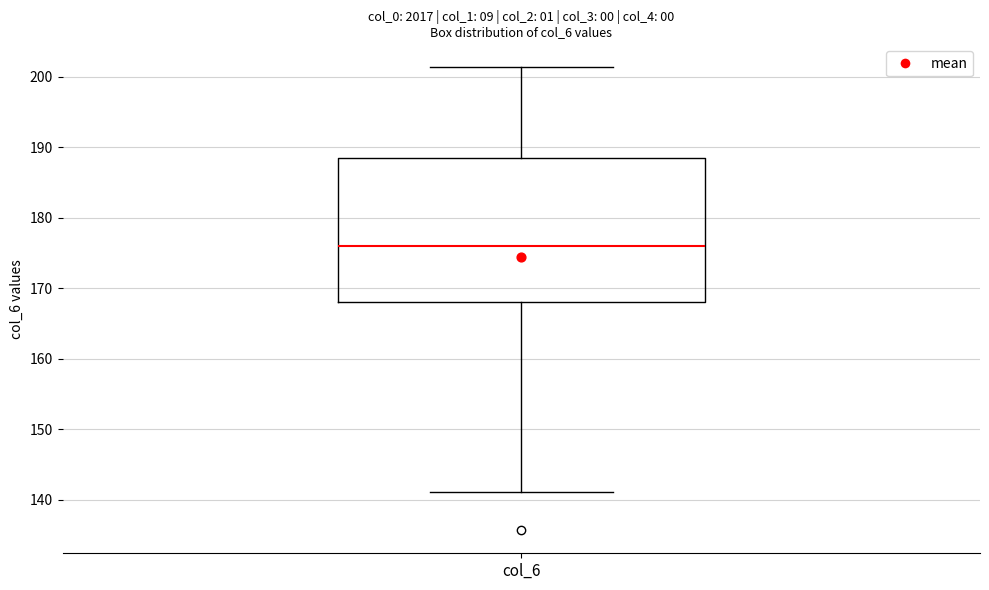

Where does the lower whisker of the box for col_6 end on the y-axis? The values are not printed on the chart, so give them approximately, as read against the axis.

141